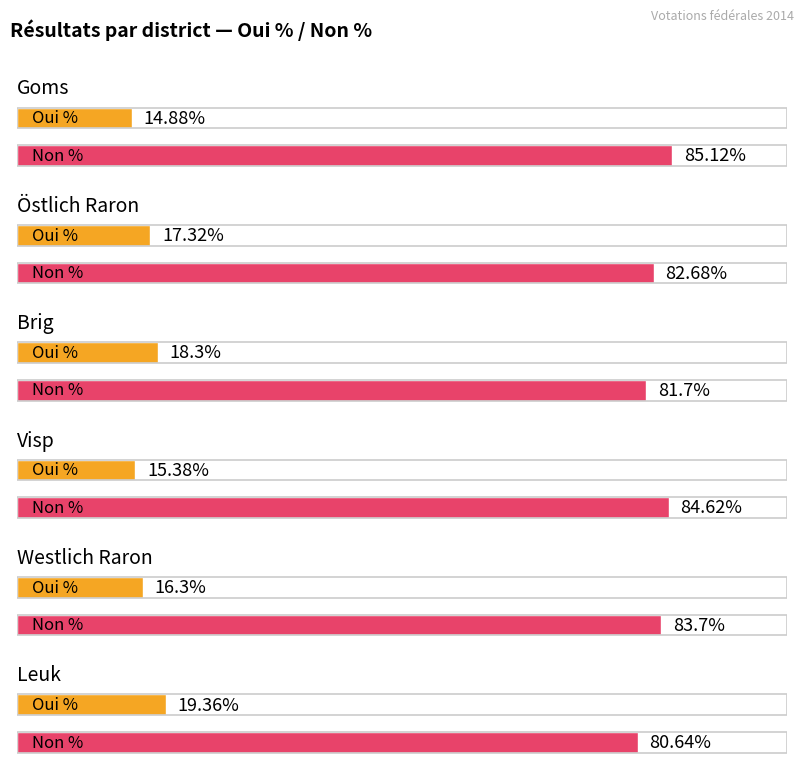

List the series in order of their overall mean, lowest first.

Oui %, Non %